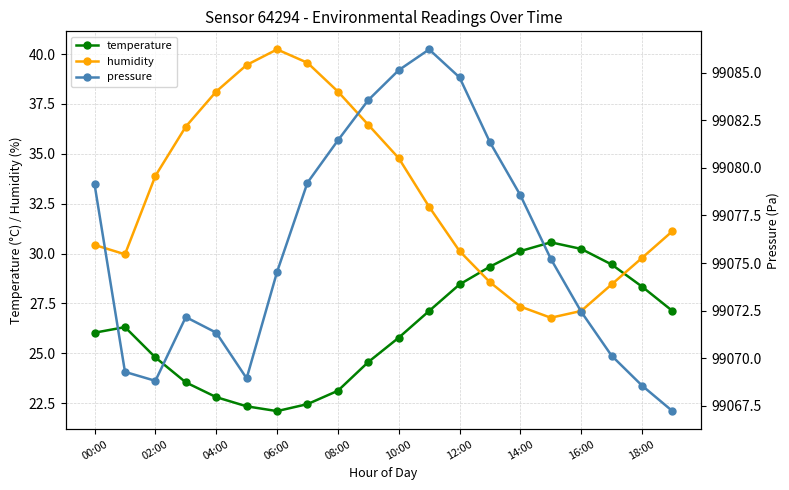

In temperature, how many points are higher than both neighbors (excluding endpoints)?

2